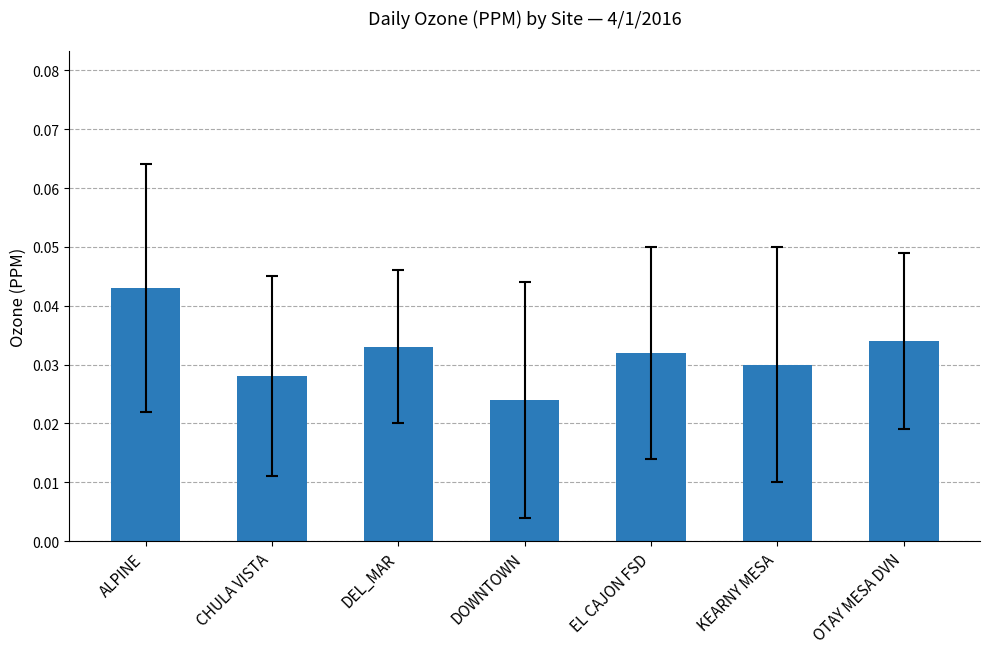

What is the sum of the values at DOWNTOWN and OTAY MESA DVN?

0.1